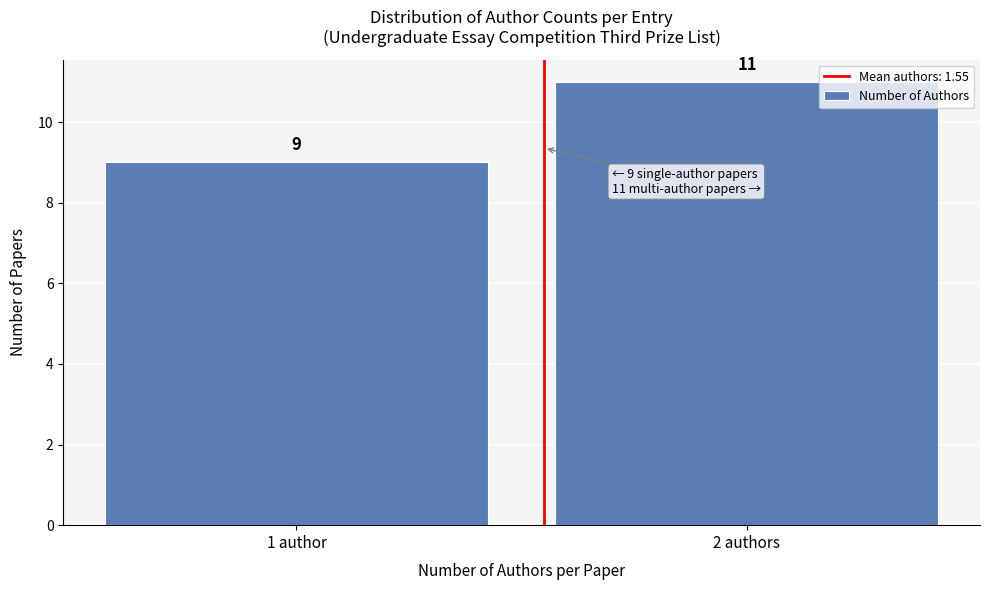

Reading right to left, list all the values displayed in this chart.

11	9